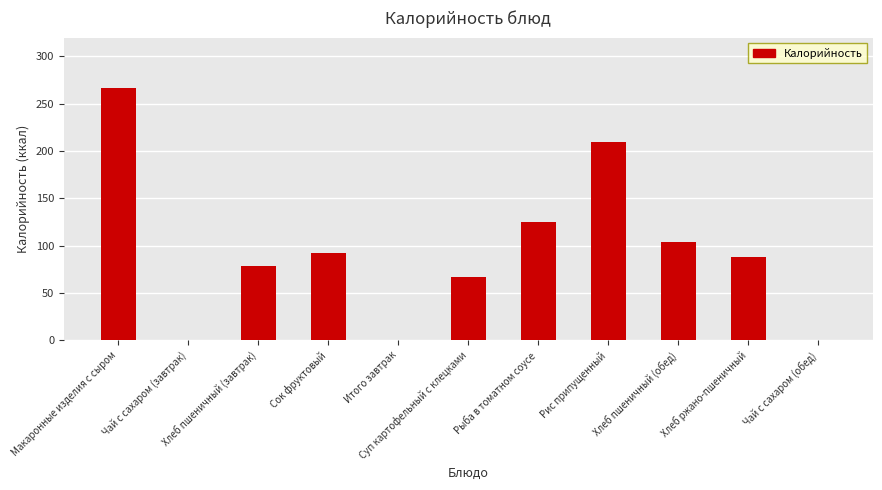

Reading left to right, what are all the values shown in this chart?

Макаронные изделия с сыром=266.5	Чай с сахаром (завтрак)=0.0	Хлеб пшеничный (завтрак)=78.0	Сок фруктовый=92.0	Итого завтрак=0.0	Суп картофельный с клецками=67.0	Рыба в томатном соусе=124.6	Рис припущенный=209.9	Хлеб пшеничный (обед)=104.0	Хлеб ржано-пшеничный=88.0	Чай с сахаром (обед)=0.0